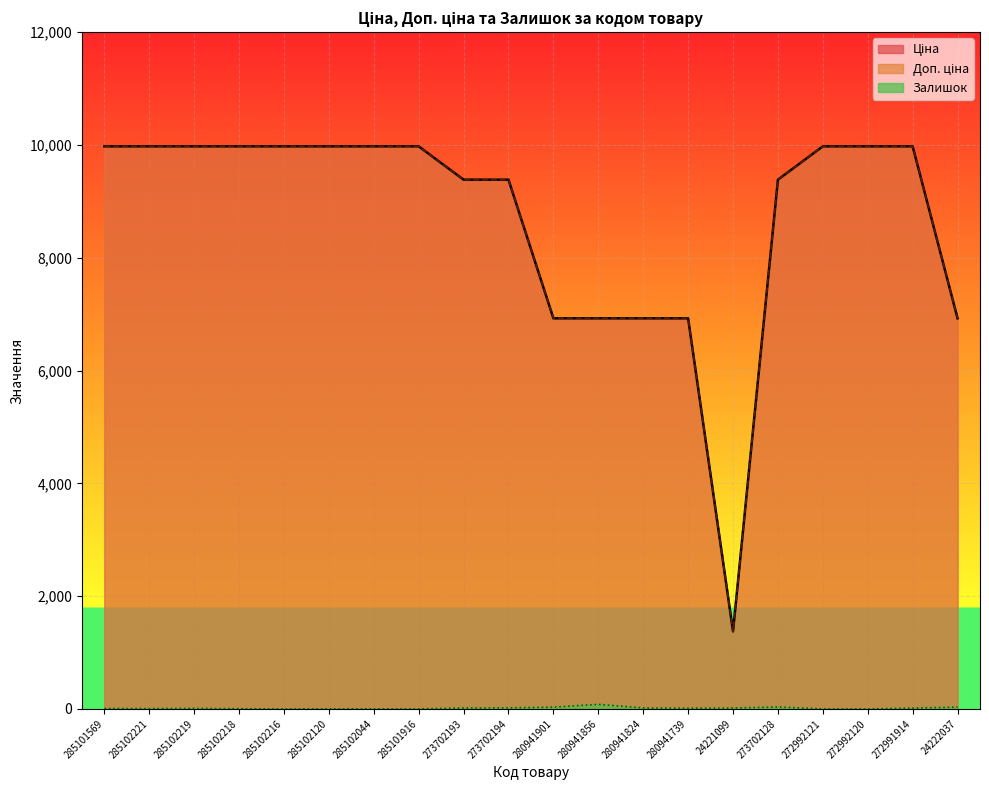

Which category has the lowest value across all series?

285102216